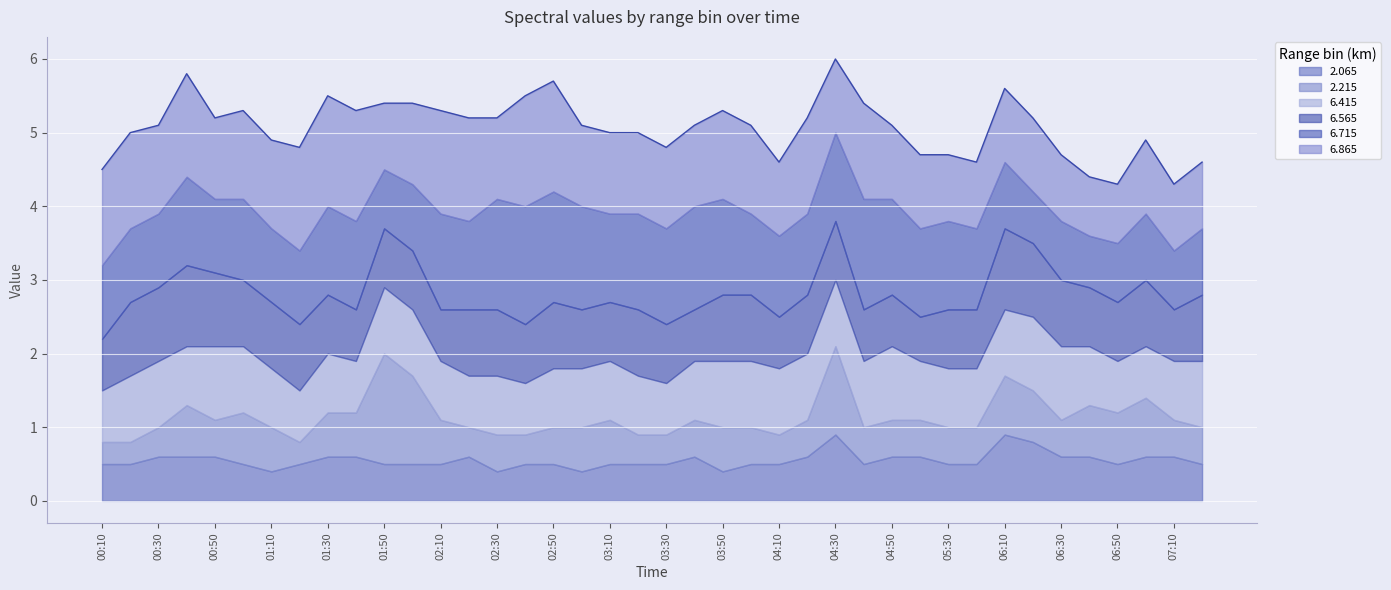

In 2.065, how many points are lower than both neighbors (excluding endpoints)?

6